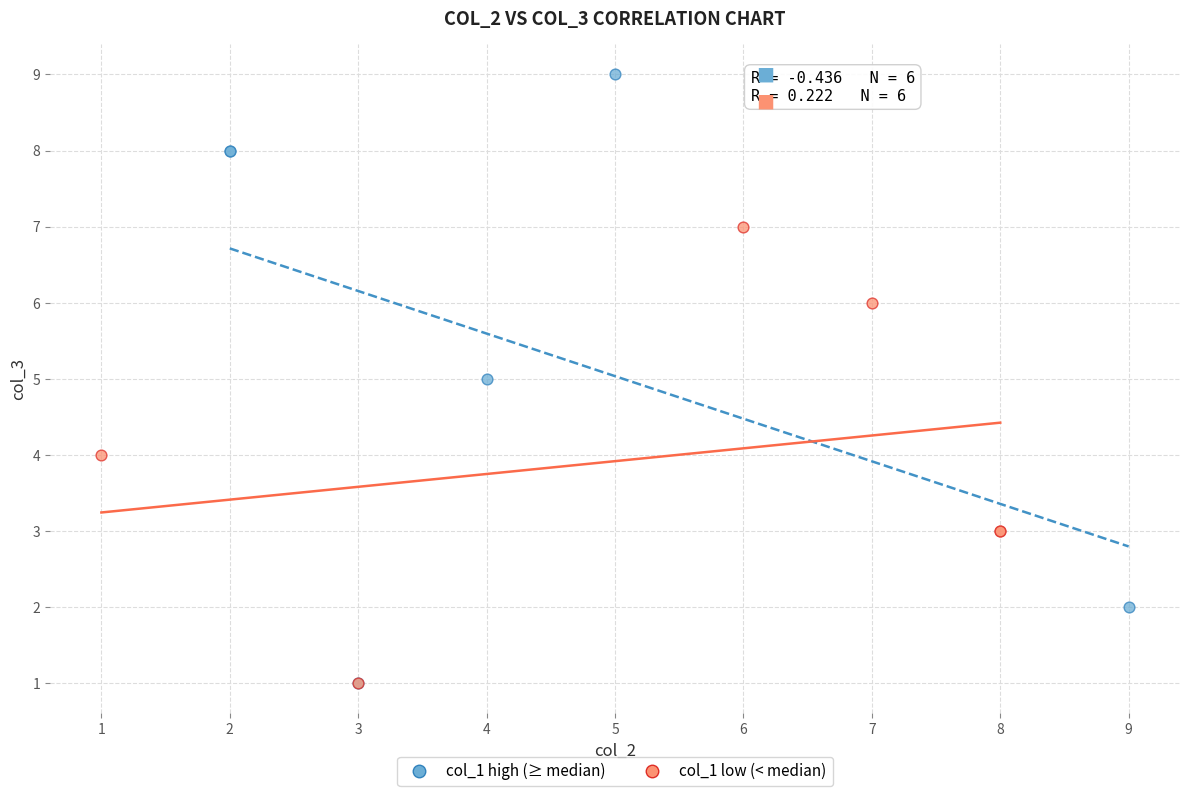

Which series has the largest Y range (max minus min)?

col_1 high (≥ median)